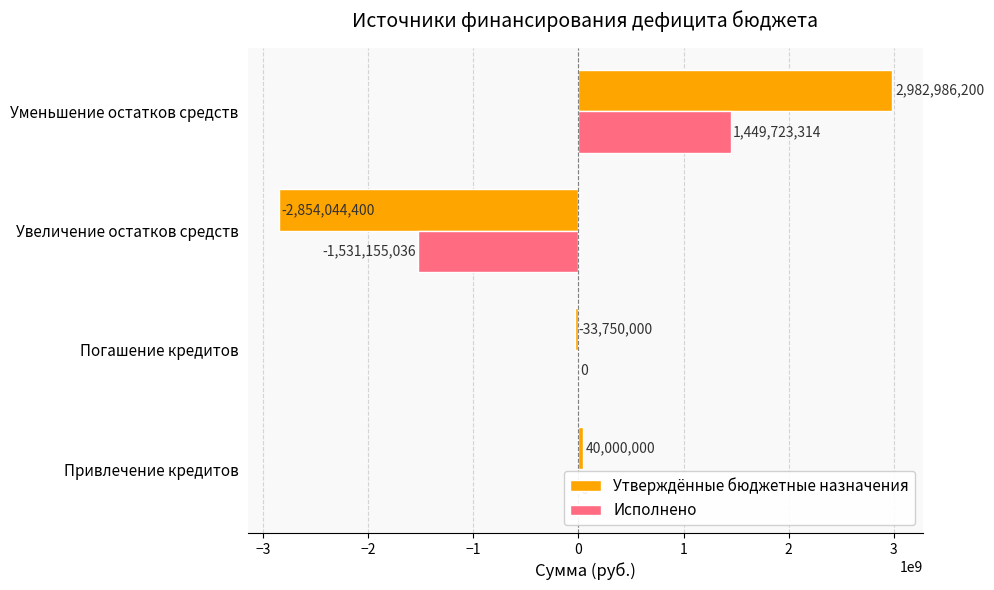

Which series has the widest spread of values?

Утверждённые бюджетные назначения